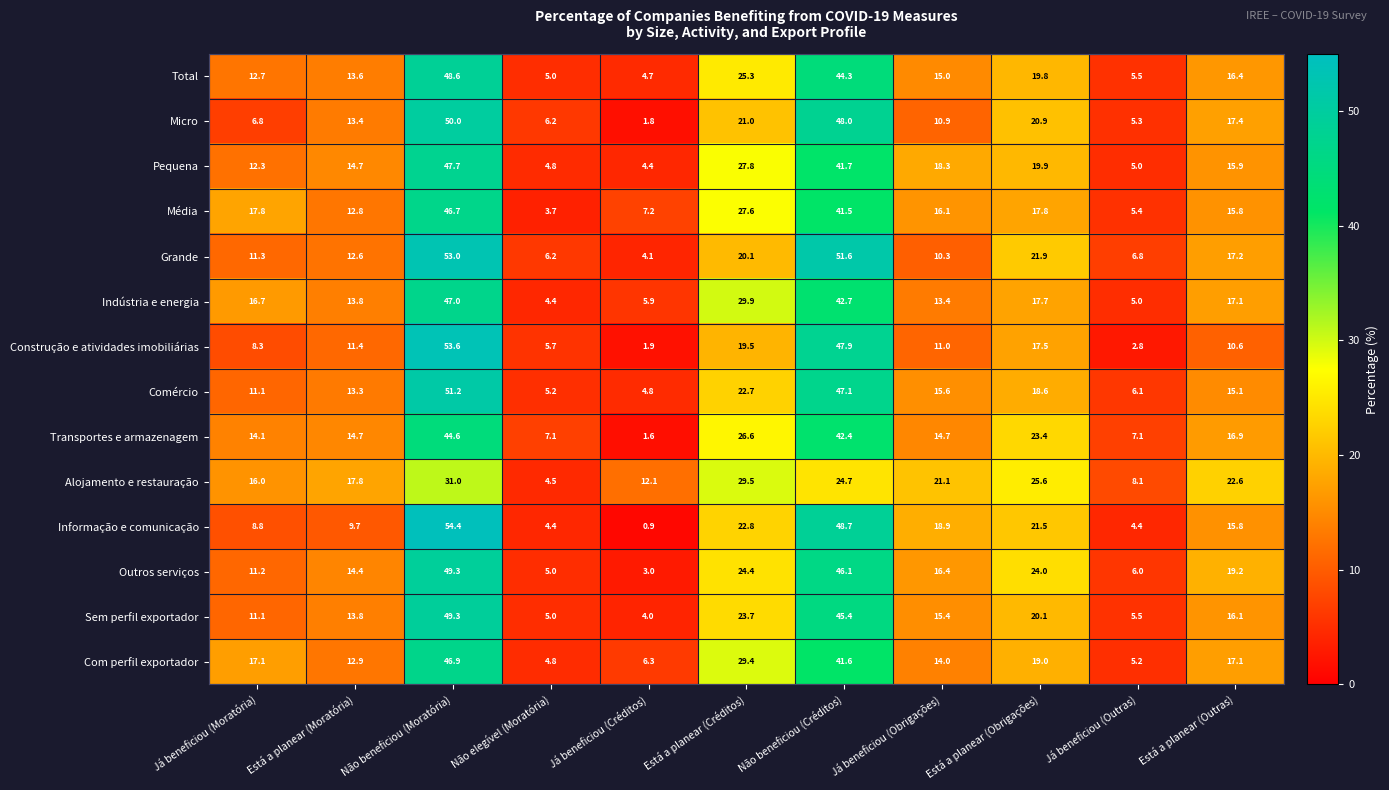

At which category is the sum across all series the highest?

Não beneficiou (Moratória)